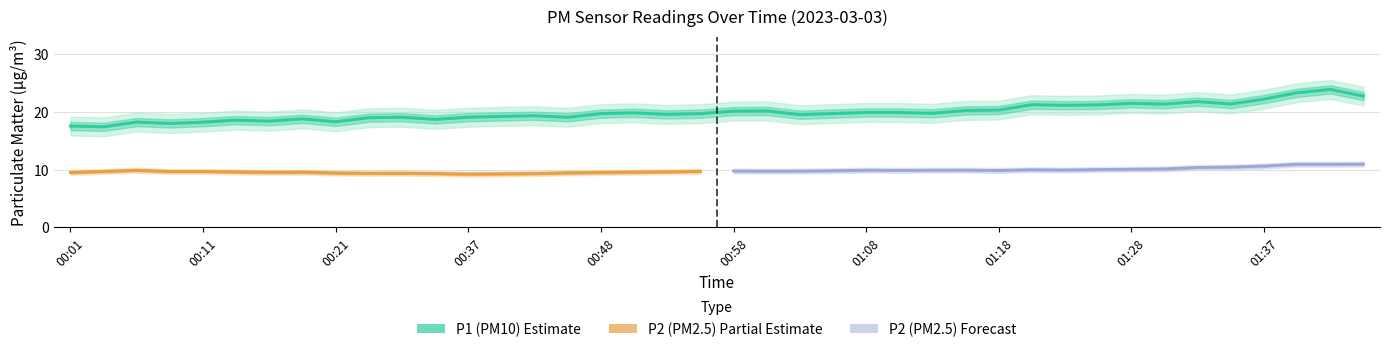

At which category does P1 reach its first local peak?

00:06